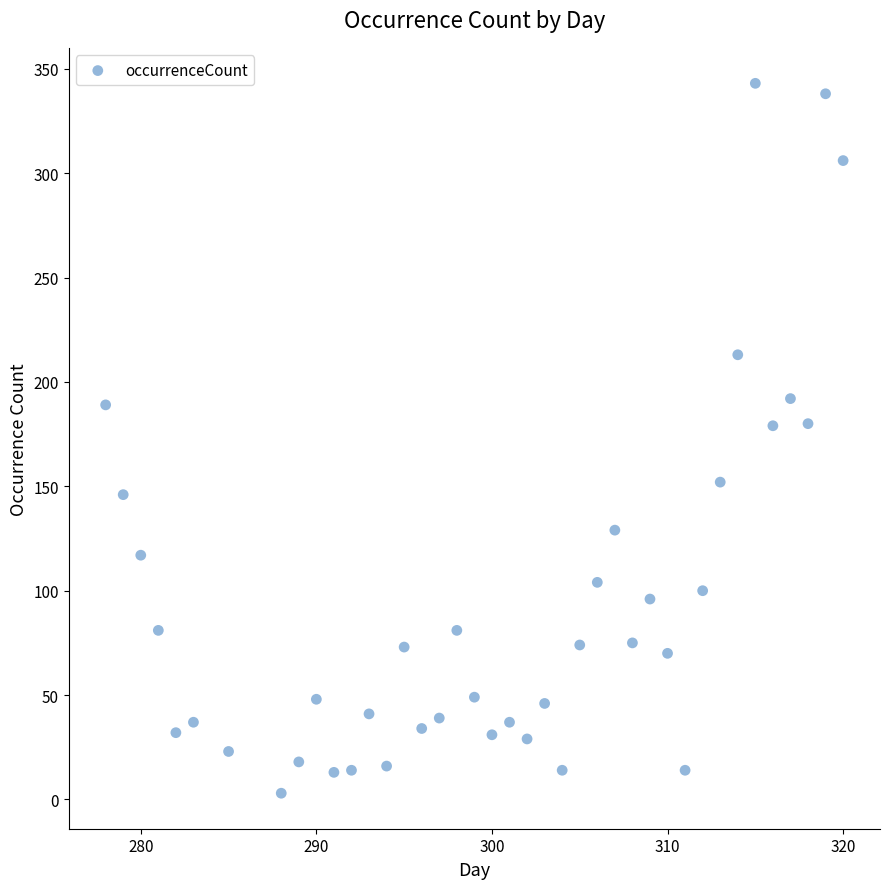

What is the range of X values (max minus min)?

42